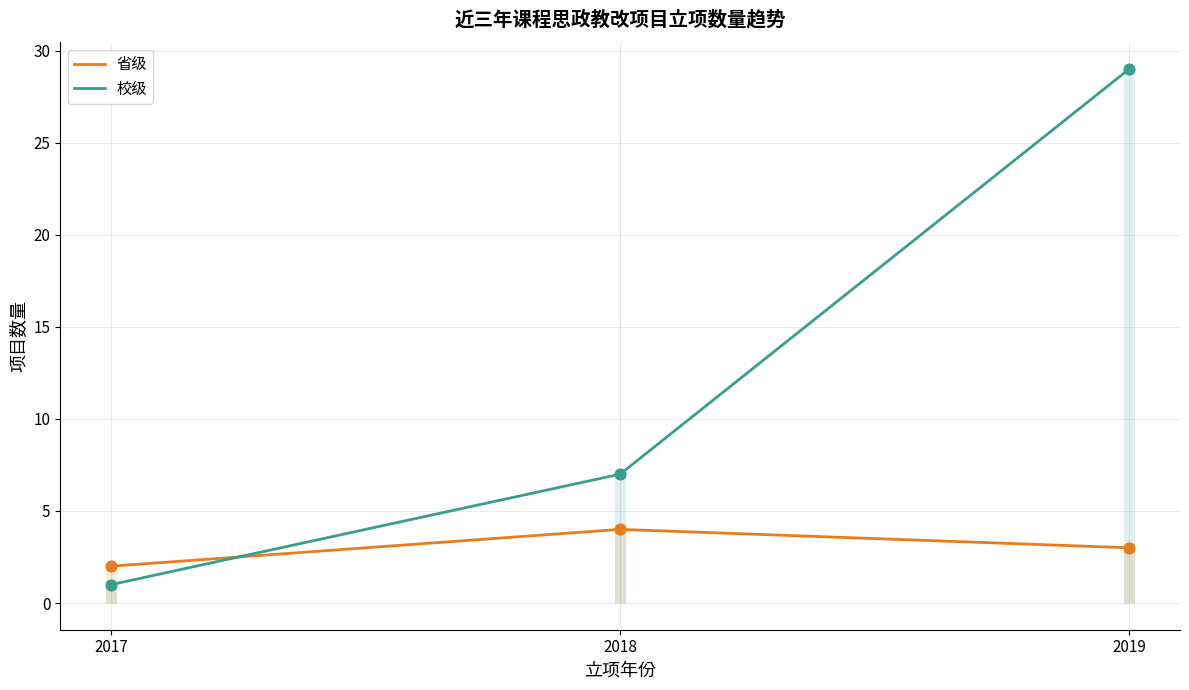

What are all the series names shown in the legend?

省级, 校级